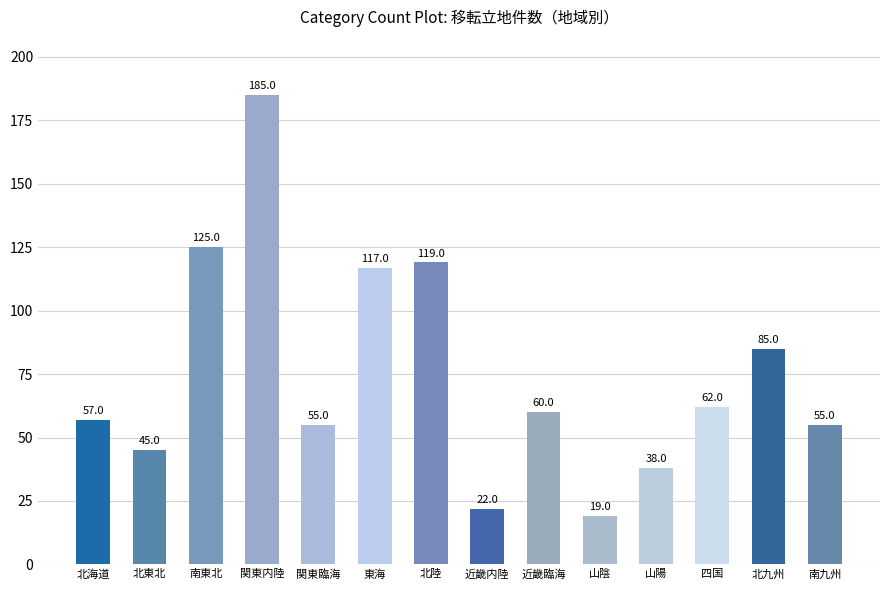

What is the sum of the values at 北九州 and 山陰?

104